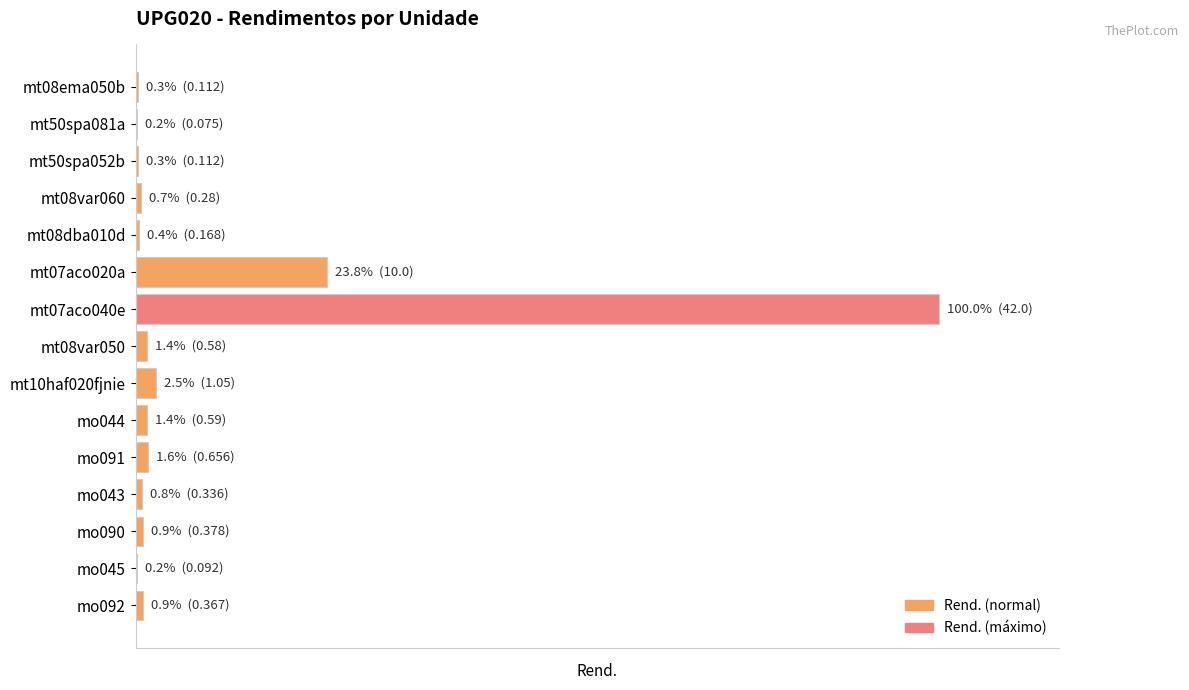

Are the bars horizontal?

Yes